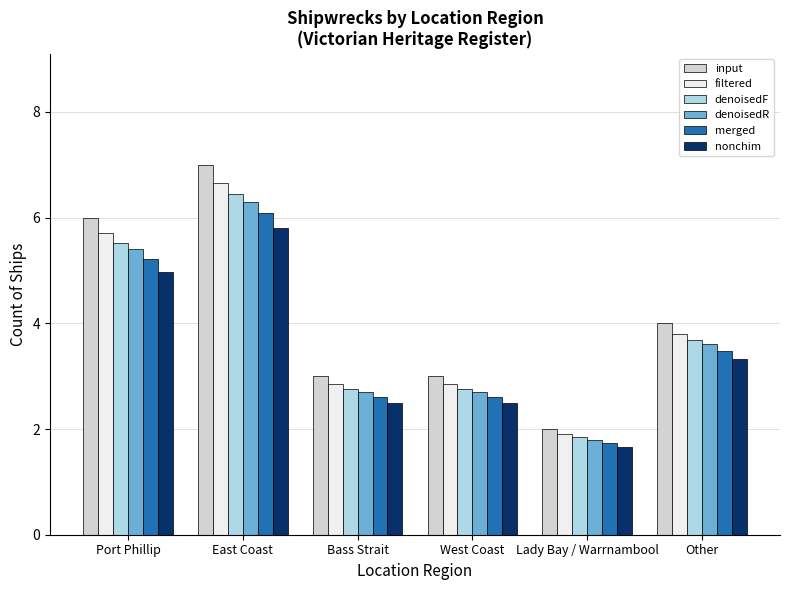

What is the label of the 5th bar from the left?

Lady Bay / Warrnambool